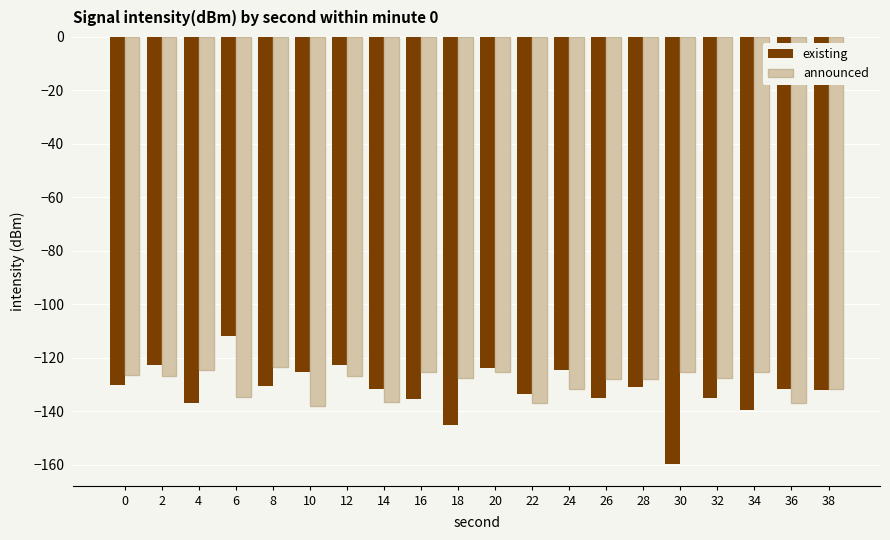

What is the difference between the highest and lowest values at 34?

14.2